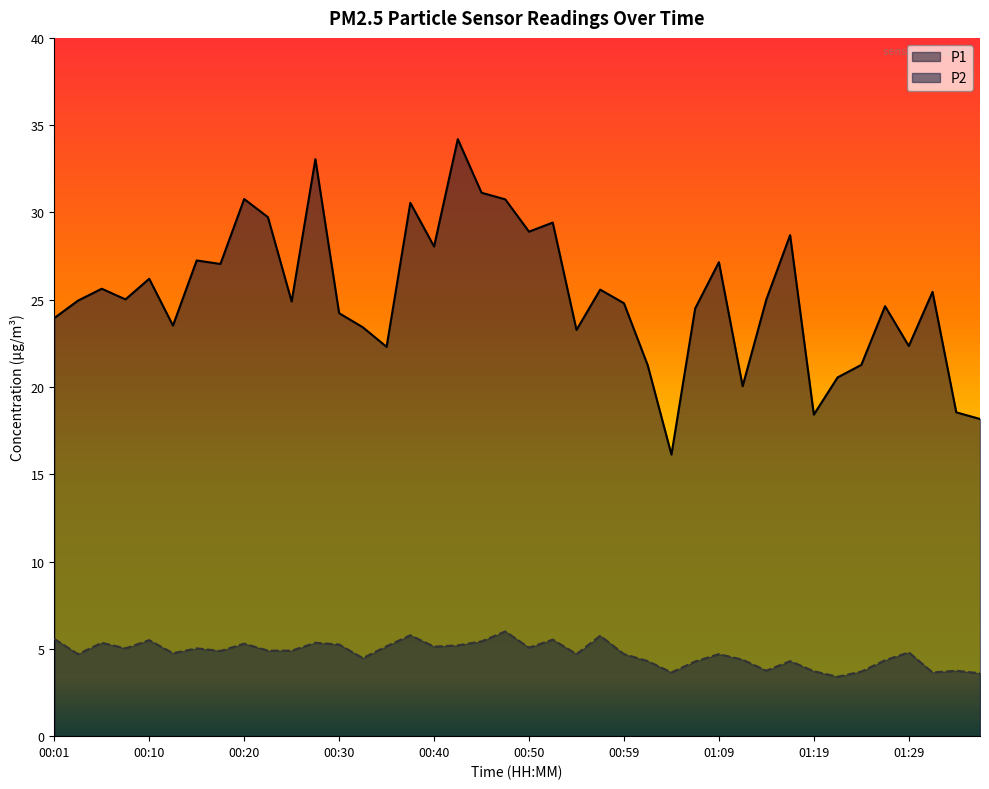

Is it true that P2 equals 1.8 at 00:25?

False